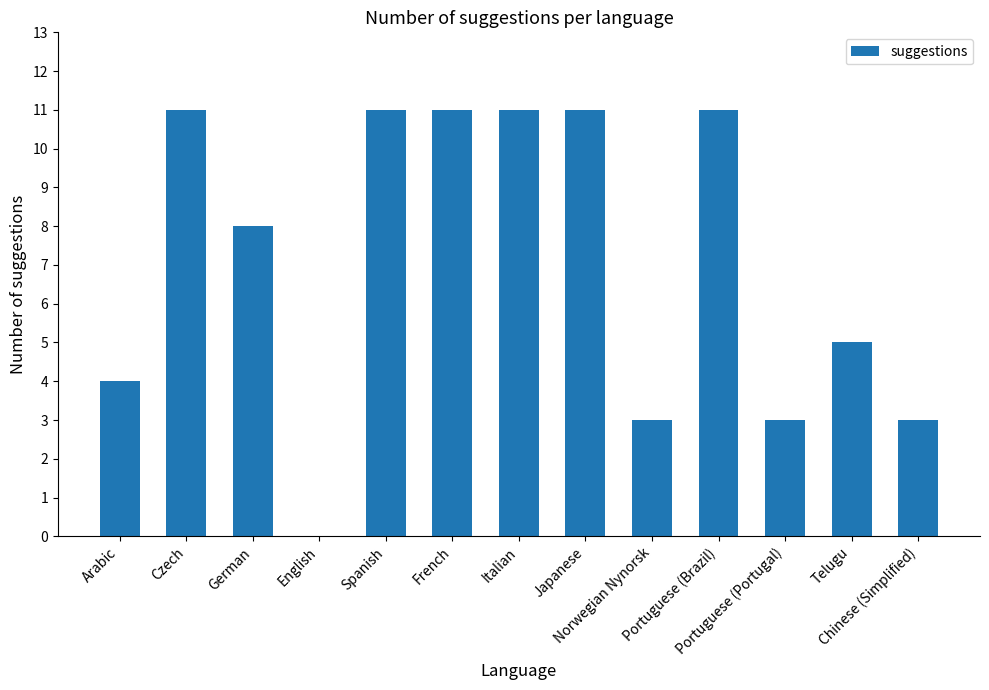

What is the greatest value displayed?

11